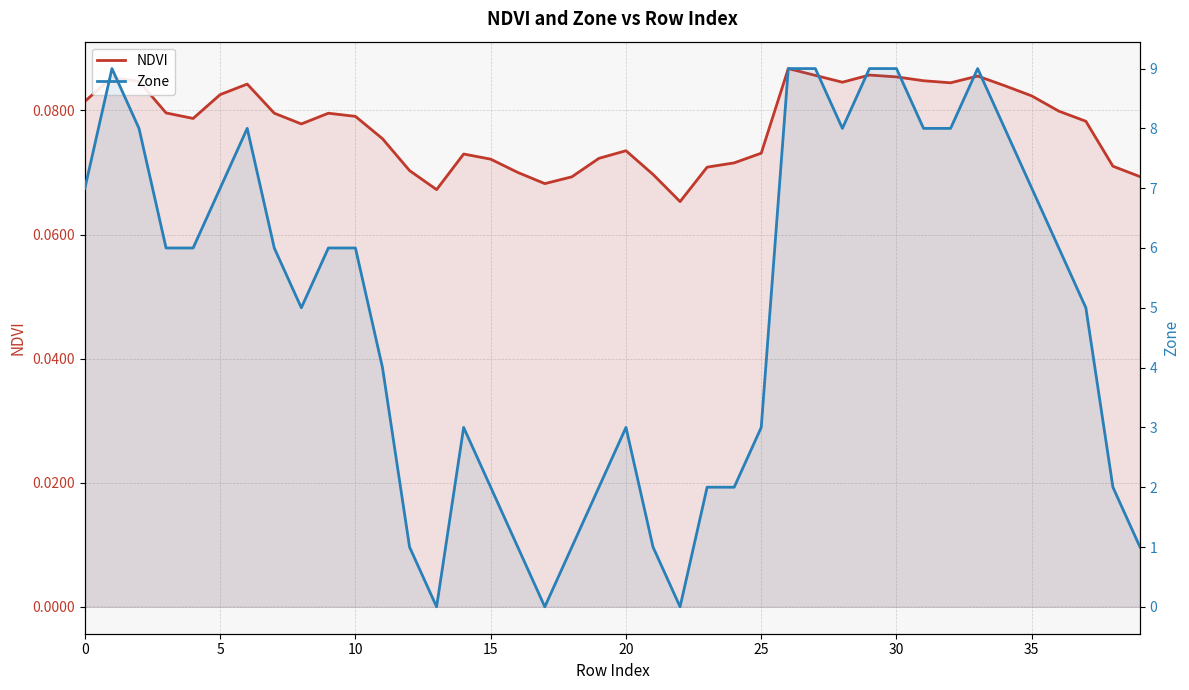

Rank the series at 18 from lowest to highest value.

NDVI, Zone